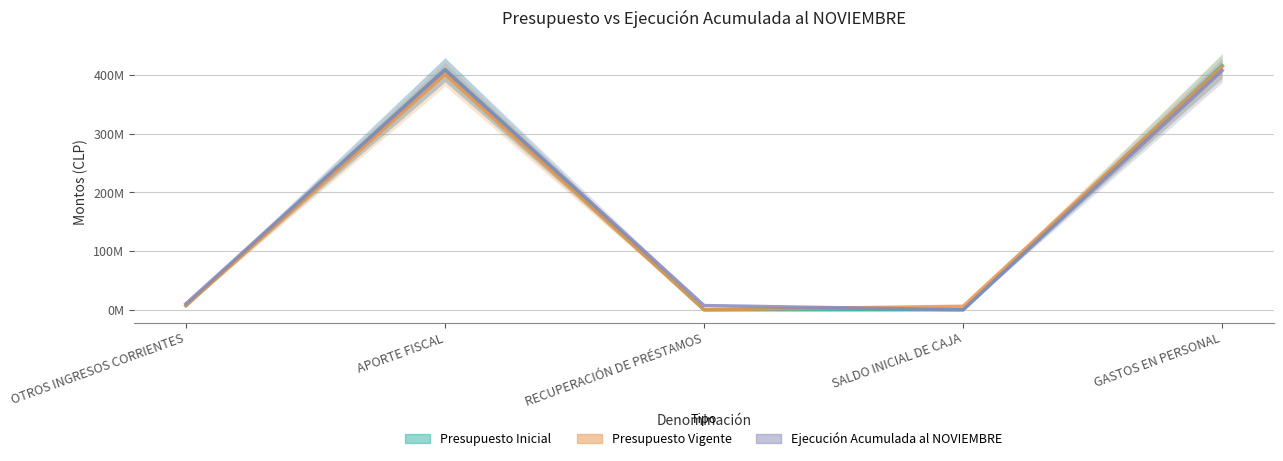

Where do Presupuesto Vigente and Presupuesto Inicial first cross each other?

SALDO INICIAL DE CAJA and GASTOS EN PERSONAL